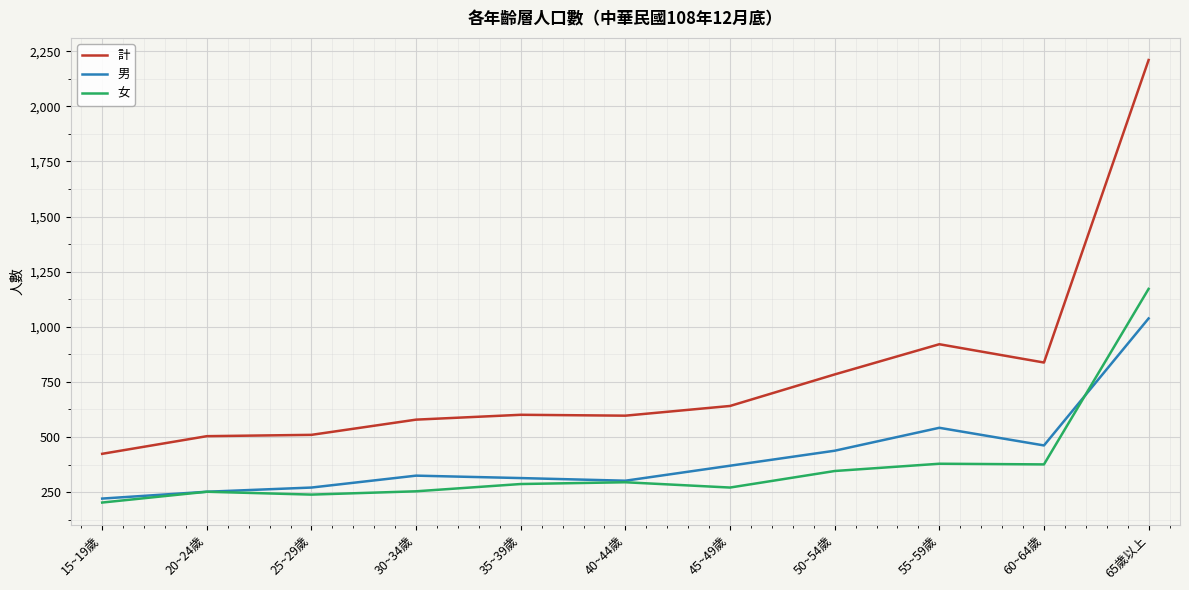

True or false: 計 and 女 intersect in this chart.

False